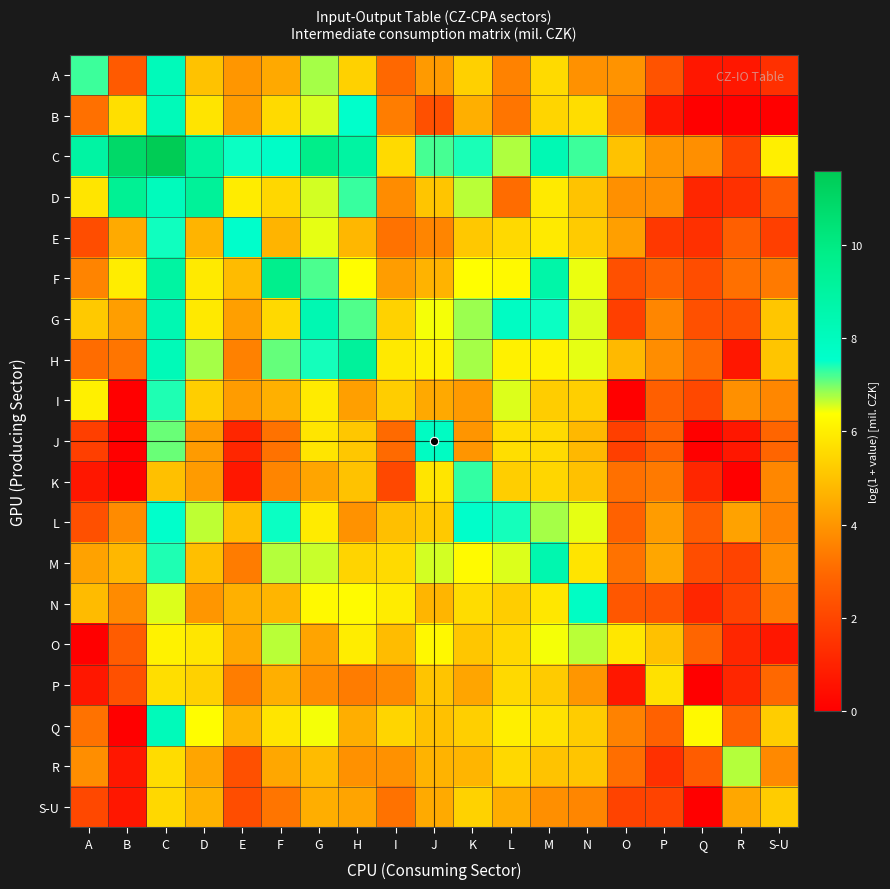

Reading right to left, what are all the values shown in this chart?

A: S-U=1.4	R=0.7	Q=0.7	P=2.4	O=3.9	N=3.9	M=5.5	L=3.6	K=5.3	J=4.1	I=2.9	H=5.3	G=6.8	F=4.4	E=4.0	D=5.0	C=8.1	B=2.6	A=7.3
B: S-U=0.0	R=0.0	Q=0.0	P=0.7	O=3.4	N=5.6	M=5.4	L=3.3	K=4.6	J=2.3	I=3.4	H=7.5	G=6.6	F=5.5	E=4.1	D=5.8	C=8.2	B=5.7	A=3.1
C: S-U=6.0	R=1.9	Q=3.8	P=4.0	O=5.0	N=7.3	M=8.3	L=6.7	K=7.4	J=7.2	I=5.5	H=8.9	G=9.8	F=7.7	E=7.5	D=9.1	C=11.6	B=10.9	A=8.9
D: S-U=2.6	R=1.4	Q=1.1	P=3.8	O=3.9	N=5.0	M=5.9	L=3.0	K=6.7	J=5.1	I=3.8	H=7.3	G=6.6	F=5.5	E=6.0	D=9.3	C=8.1	B=9.4	A=5.8
E: S-U=1.8	R=2.7	Q=1.4	P=1.6	O=4.2	N=5.2	M=5.9	L=5.5	K=5.1	J=3.6	I=3.2	H=4.8	G=6.5	F=4.7	E=7.5	D=4.7	C=7.5	B=4.5	A=2.2
F: S-U=3.4	R=3.1	Q=2.2	P=2.8	O=2.3	N=6.5	M=8.7	L=6.3	K=6.4	J=4.6	I=4.2	H=6.3	G=7.2	F=9.7	E=4.8	D=5.9	C=9.0	B=6.0	A=3.6
G: S-U=5.1	R=2.3	Q=2.3	P=3.6	O=1.8	N=6.5	M=7.5	L=7.8	K=6.8	J=6.4	I=5.4	H=7.2	G=8.4	F=5.5	E=4.2	D=5.9	C=8.4	B=4.2	A=5.1
H: S-U=5.1	R=0.7	Q=3.0	P=3.8	O=4.8	N=6.5	M=6.1	L=6.1	K=6.8	J=6.1	I=5.9	H=9.2	G=7.4	F=7.1	E=3.5	D=6.8	C=8.2	B=3.3	A=3.0
I: S-U=3.7	R=3.9	Q=2.1	P=2.7	O=0.0	N=5.3	M=5.2	L=6.5	K=4.1	J=4.4	I=5.2	H=4.2	G=5.9	F=4.6	E=4.1	D=5.3	C=7.4	B=0.0	A=6.0
J: S-U=2.9	R=0.7	Q=0.0	P=2.8	O=1.8	N=4.8	M=5.5	L=5.6	K=4.0	J=7.9	I=3.0	H=5.1	G=5.8	F=3.2	E=1.1	D=4.1	C=7.1	B=0.0	A=1.8
K: S-U=3.7	R=0.0	Q=1.1	P=3.4	O=3.1	N=5.0	M=5.4	L=5.3	K=7.3	J=5.8	I=2.1	H=5.0	G=4.3	F=3.6	E=0.7	D=4.1	C=5.0	B=0.0	A=0.7
L: S-U=3.6	R=4.3	Q=2.6	P=4.1	O=2.8	N=6.5	M=6.8	L=7.4	K=7.6	J=5.2	I=4.9	H=3.9	G=5.9	F=7.5	E=4.9	D=6.7	C=7.5	B=3.7	A=2.3
M: S-U=3.9	R=1.9	Q=2.2	P=4.4	O=3.2	N=5.8	M=8.5	L=6.5	K=6.3	J=6.6	I=5.5	H=5.4	G=6.6	F=6.7	E=3.4	D=4.9	C=7.4	B=4.7	A=4.3
N: S-U=3.4	R=1.9	Q=1.1	P=2.4	O=2.5	N=7.8	M=5.9	L=5.2	K=5.6	J=4.7	I=6.0	H=6.3	G=6.3	F=4.7	E=4.6	D=4.0	C=6.5	B=3.7	A=4.8
O: S-U=0.7	R=1.1	Q=2.9	P=5.0	O=5.9	N=6.7	M=6.4	L=5.5	K=5.1	J=6.2	I=4.9	H=6.0	G=4.3	F=6.7	E=4.4	D=5.8	C=6.1	B=2.6	A=0.0
P: S-U=2.9	R=1.1	Q=0.0	P=5.7	O=0.7	N=4.0	M=5.2	L=5.5	K=4.3	J=5.0	I=3.7	H=3.4	G=3.8	F=4.6	E=3.4	D=5.3	C=5.6	B=2.3	A=0.7
Q: S-U=5.2	R=2.8	Q=6.3	P=2.8	O=3.6	N=5.2	M=5.7	L=6.0	K=5.3	J=5.0	I=5.4	H=4.5	G=6.4	F=5.8	E=4.7	D=6.4	C=8.1	B=0.0	A=3.2
R: S-U=3.7	R=6.7	Q=2.6	P=1.4	O=3.1	N=5.1	M=5.0	L=5.5	K=4.7	J=4.7	I=3.9	H=3.9	G=4.8	F=4.4	E=2.3	D=4.3	C=5.6	B=0.7	A=3.8
S-U: S-U=5.2	R=4.4	Q=0.0	P=1.9	O=1.9	N=3.6	M=3.8	L=4.5	K=5.4	J=4.5	I=3.2	H=4.3	G=4.5	F=3.3	E=2.2	D=4.6	C=5.5	B=0.7	A=2.1